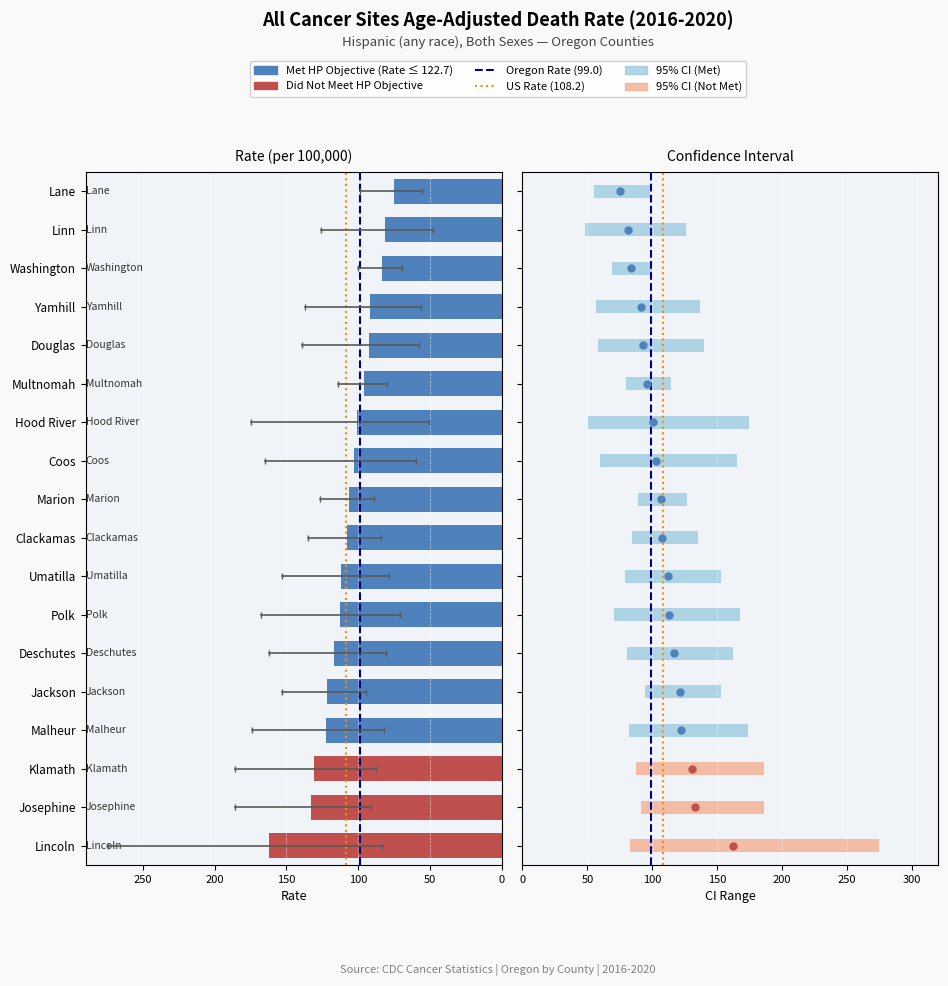

What is the sum of the Age-Adjusted Death Rate values at Washington and Polk?

196.3